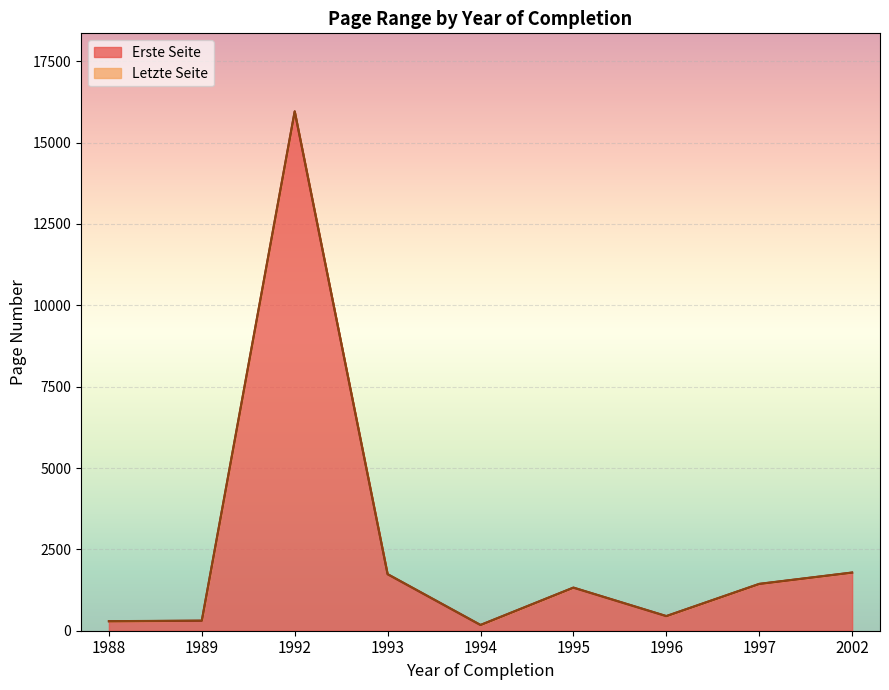

What are all the series names shown in the legend?

Erste Seite, Letzte Seite